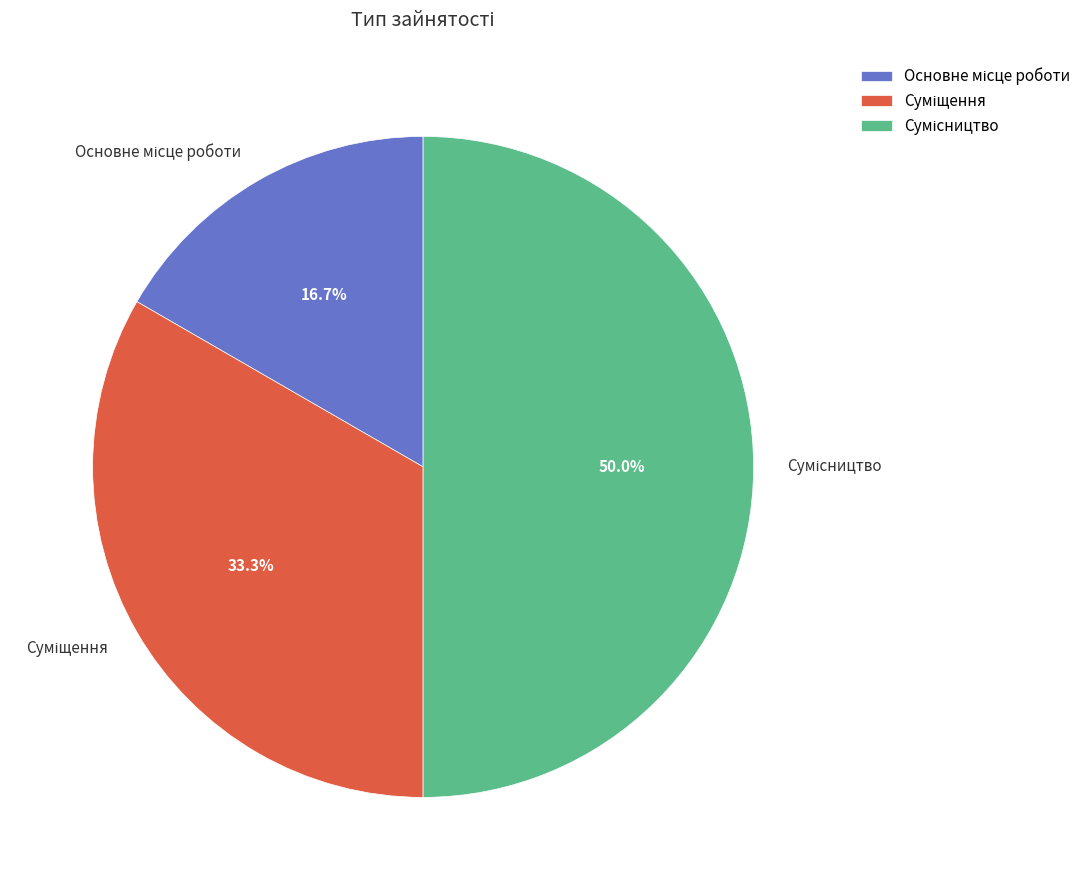

How many segments does this pie chart have?

3